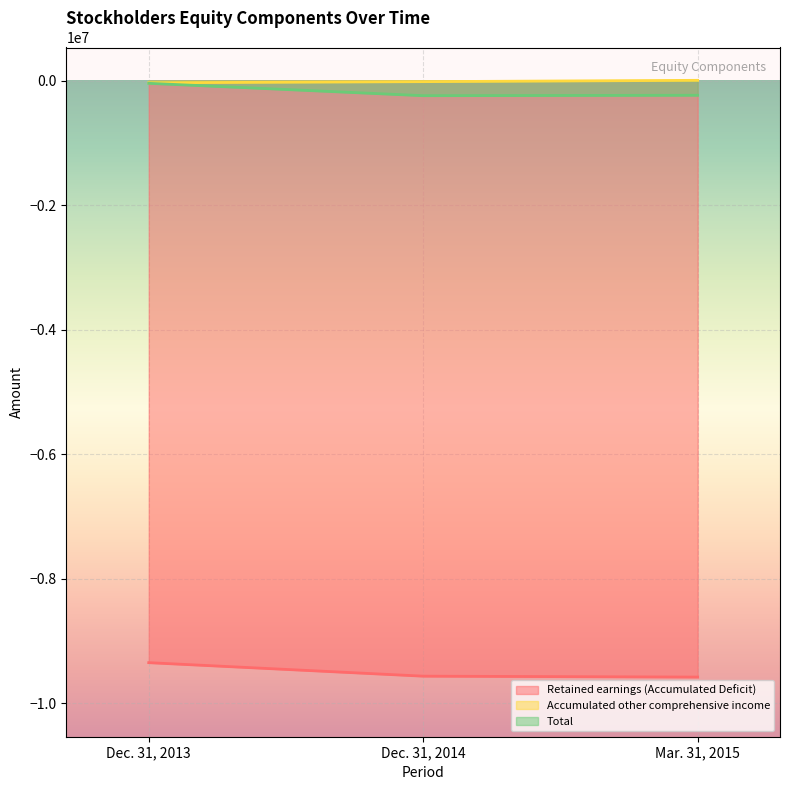

How many values in Accumulated other comprehensive income are below zero?

2